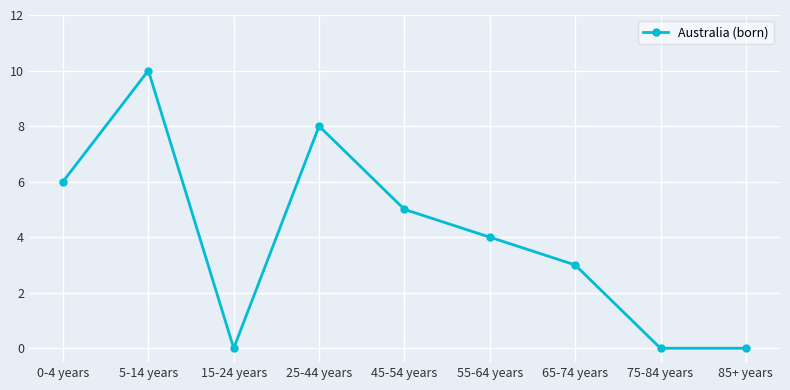

What is the change in value from 5-14 years to 85+ years?

-10